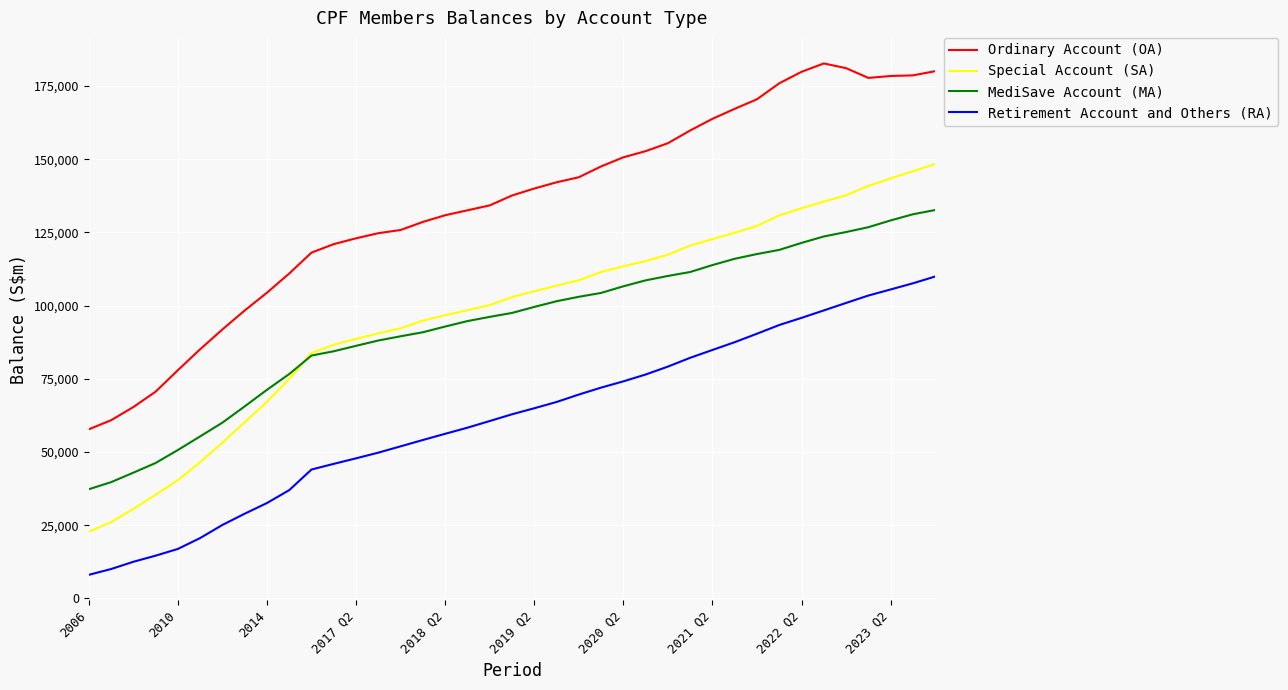

What are all the series names shown in the legend?

Ordinary Account (OA), Special Account (SA), MediSave Account (MA), Retirement Account and Others (RA)